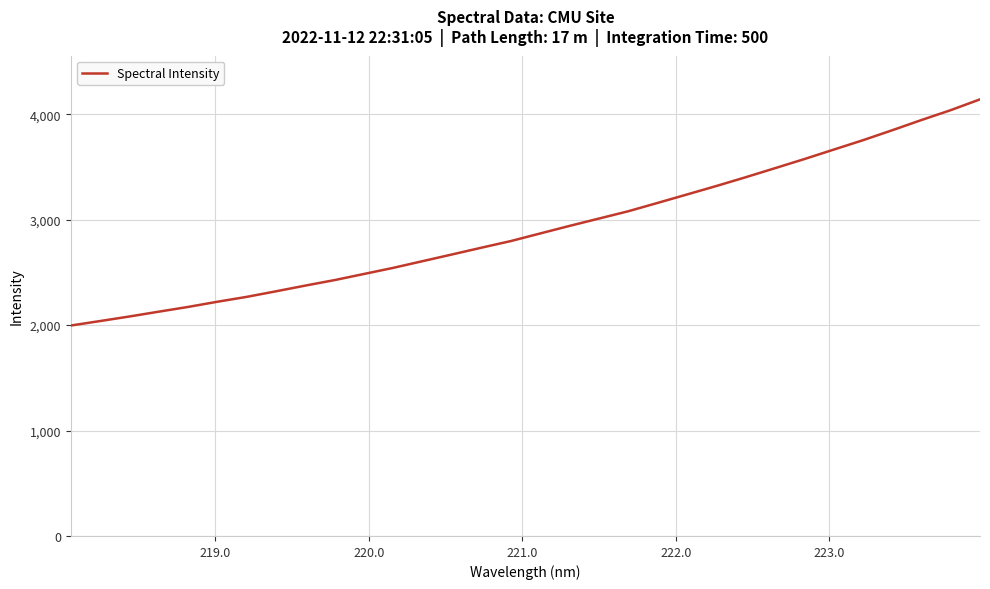

What is the difference between the maximum and minimum values?

2145.4